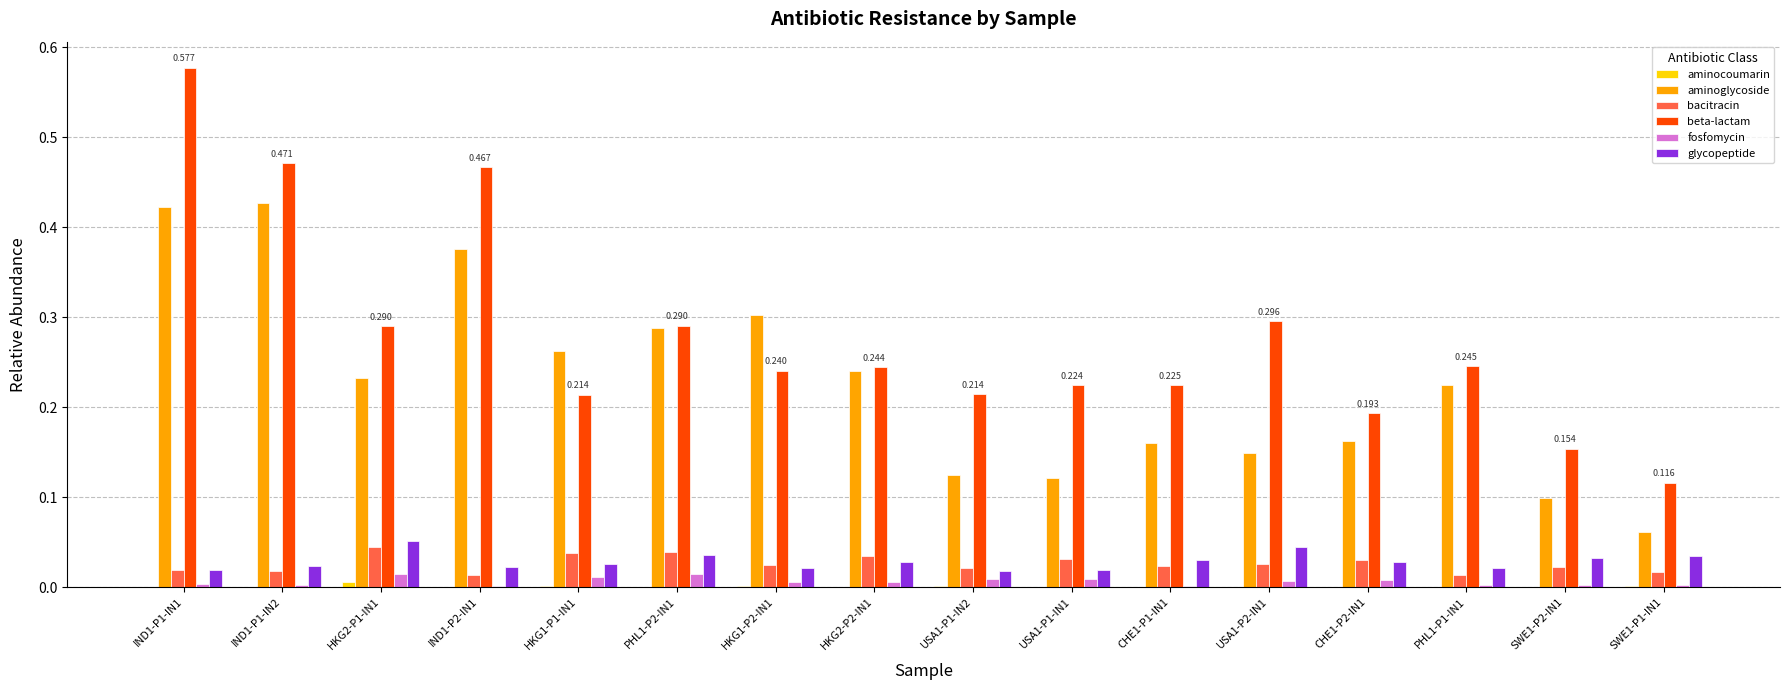

Which series has the largest total across all categories?

beta-lactam